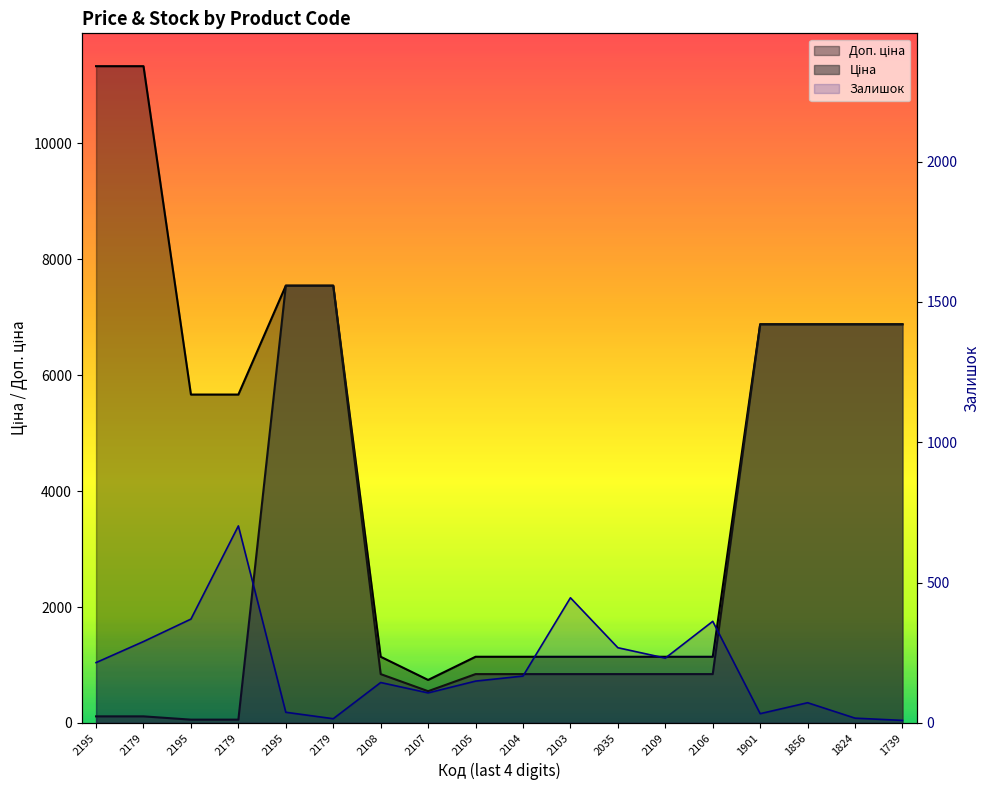

Which series changed the most between 2107 and 1739?

Ціна